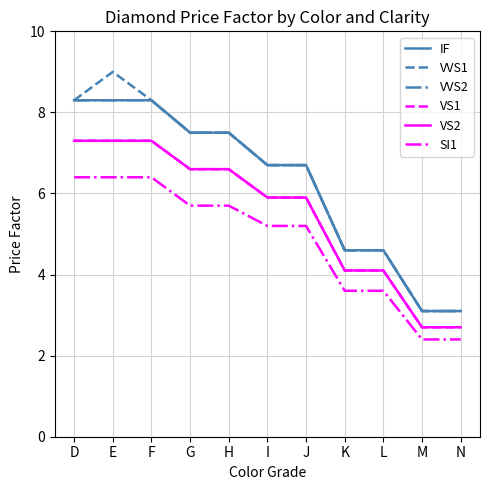

At which category is the sum across all series the highest?

E